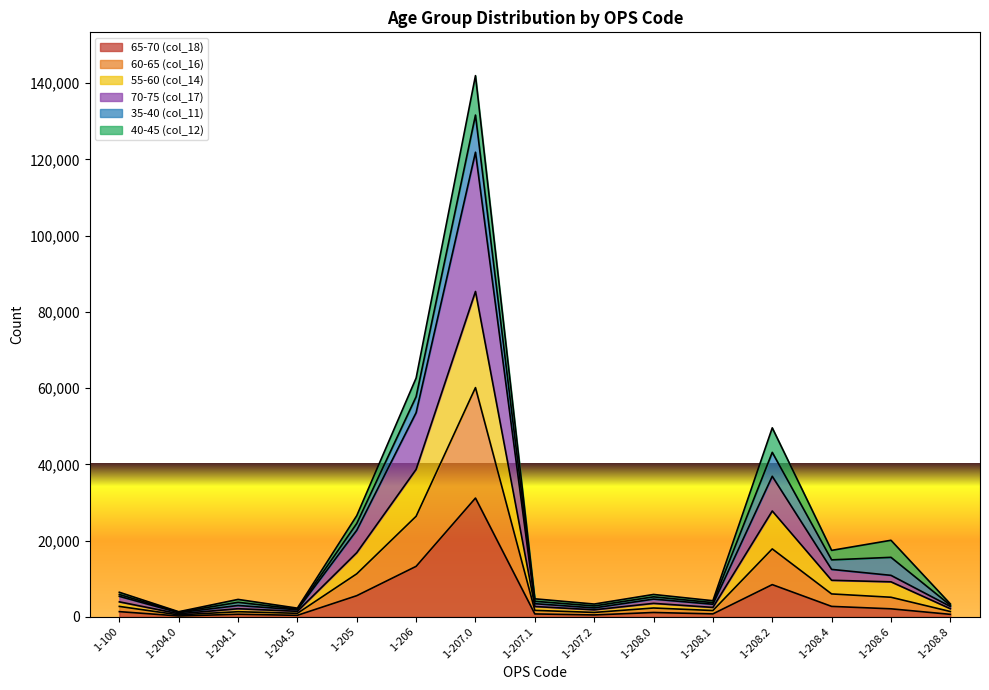

What is the total value across all series at 1-206?

62641